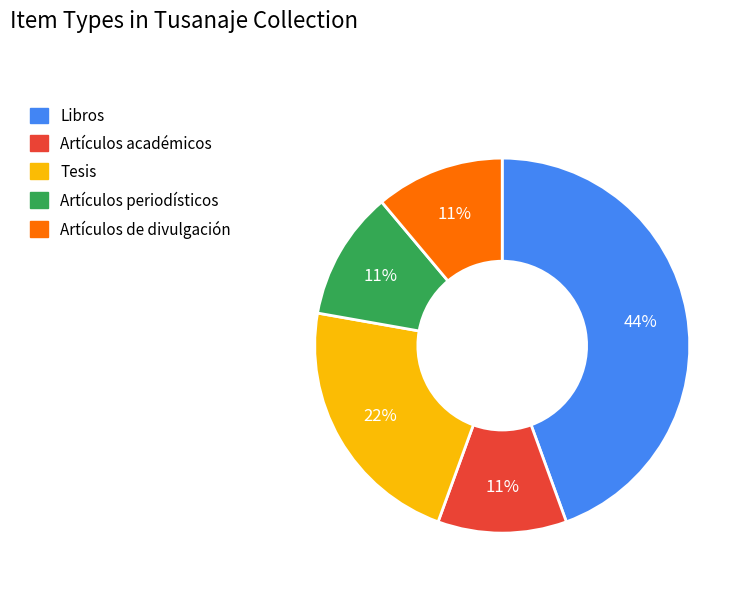

To the nearest percent, what portion does Artículos académicos represent?

11%